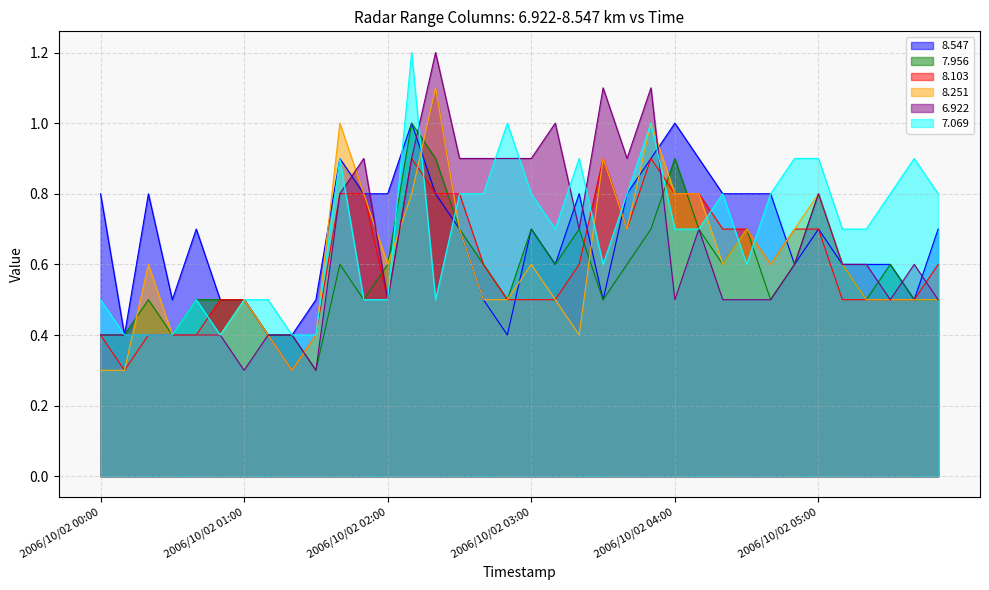

What is the spread (max minus min) of values at 2006/10/02 02:00?

0.3